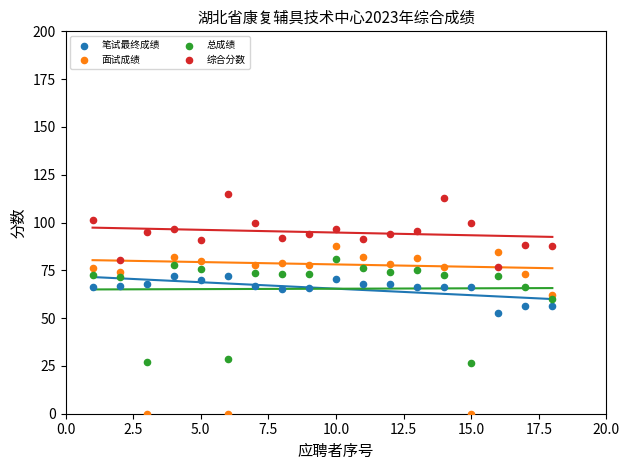

Which series contains the highest Y value?

综合分数